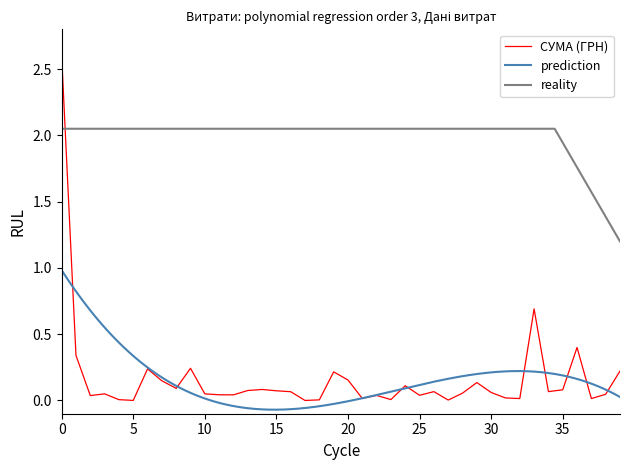

What is the maximum value shown in the chart?

2.6